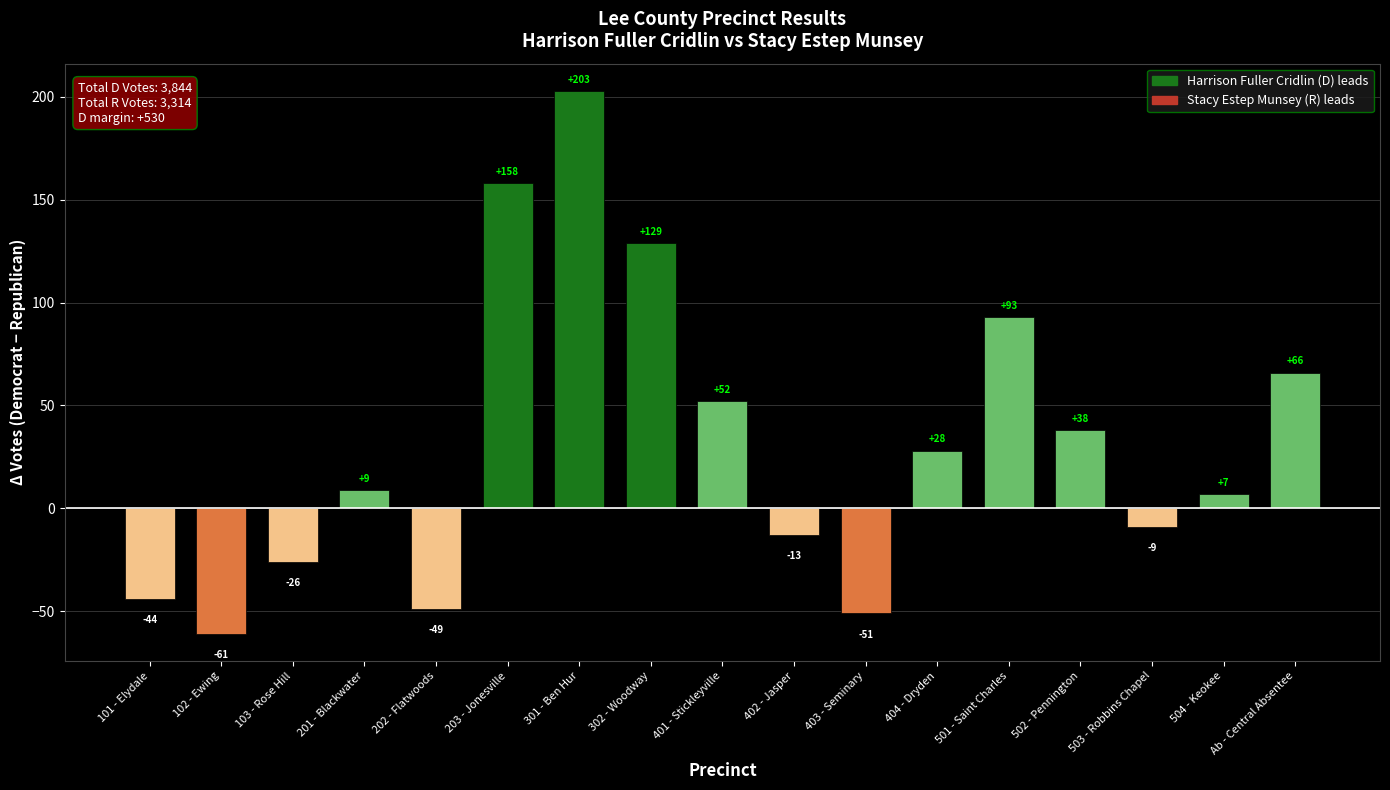

Where is the data nearest to the value 71?

Ab - Central Absentee